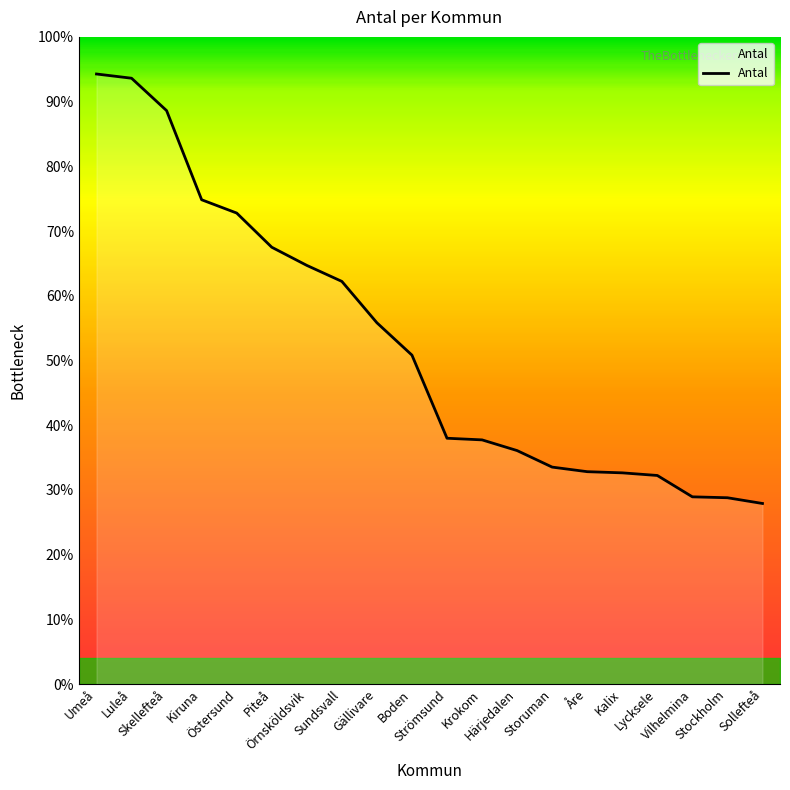

Reading left to right, what are all the values shown in this chart?

14140	14042	13291	11225	10917	10125	9704	9333	8374	7624	5698	5660	5412	5029	4923	4896	4835	4340	4319	4186